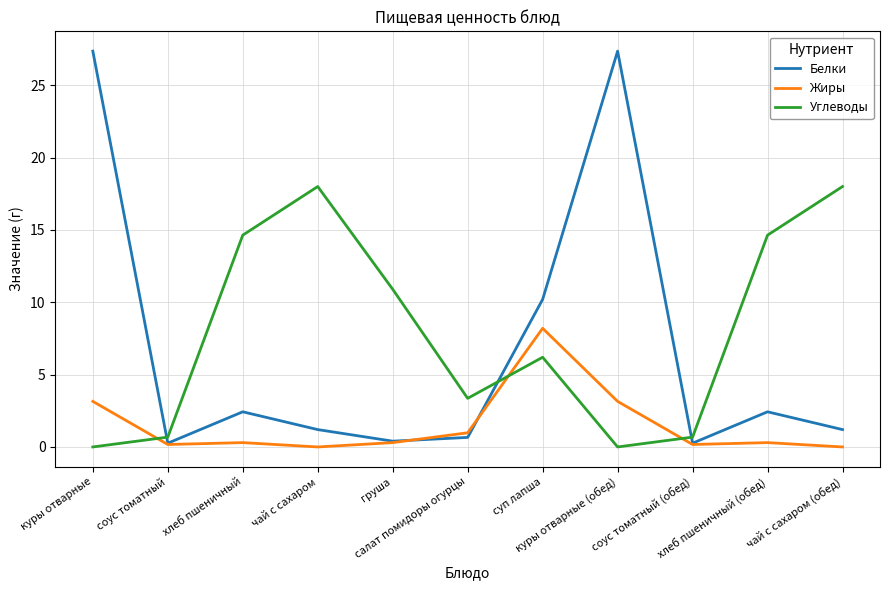

How many intersections are there between Жиры and Углеводы?

3